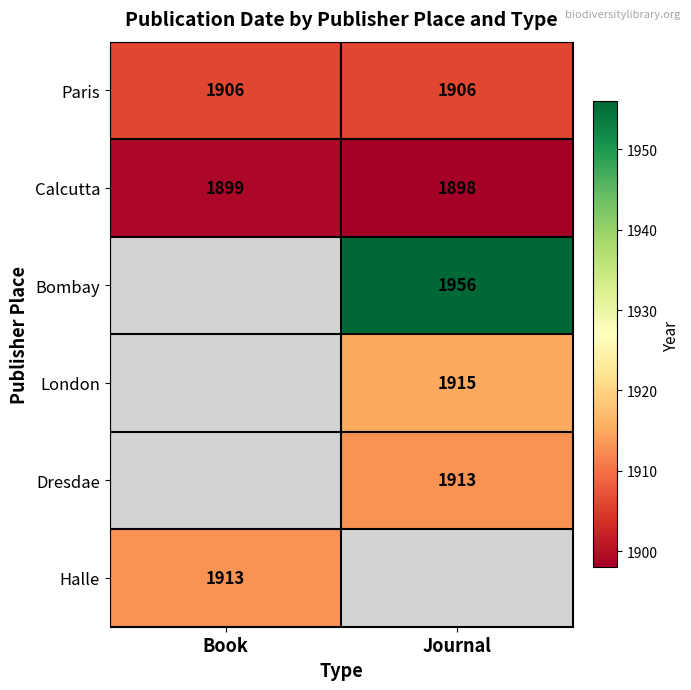

Is the value of Calcutta at Journal greater than the value of Paris at Book?

No